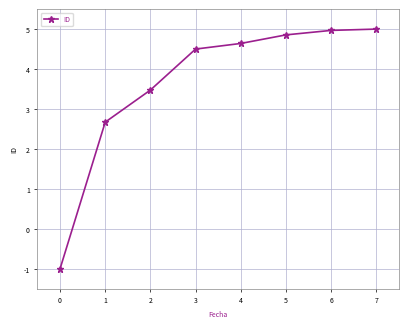

True or false: the data has more than 1 interior local peaks.

False